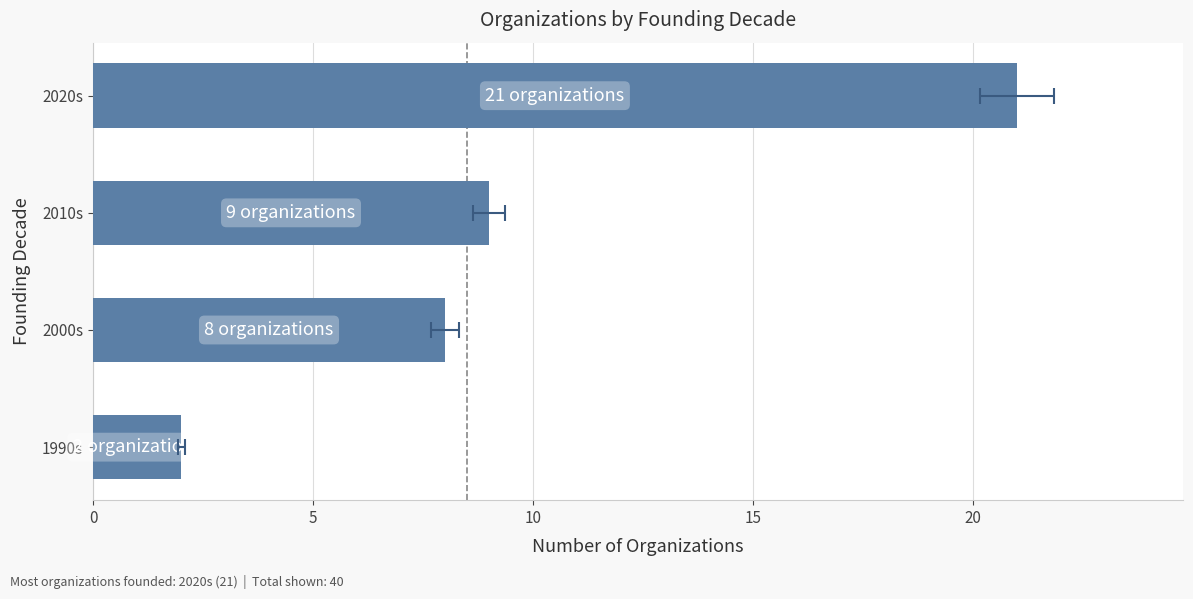

How many series are shown in this chart?

1